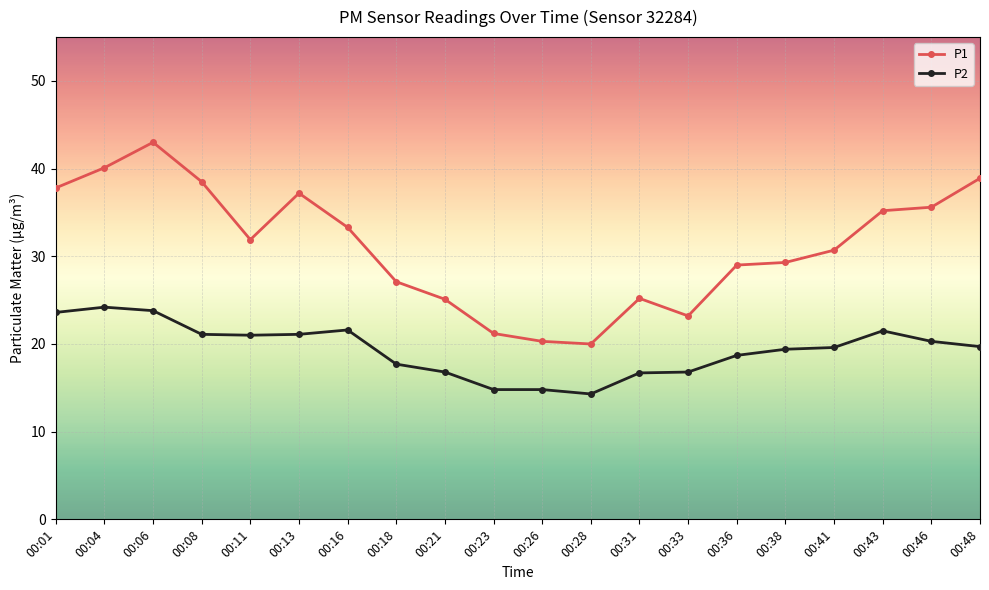

What is the sum of all P2 values?

387.5